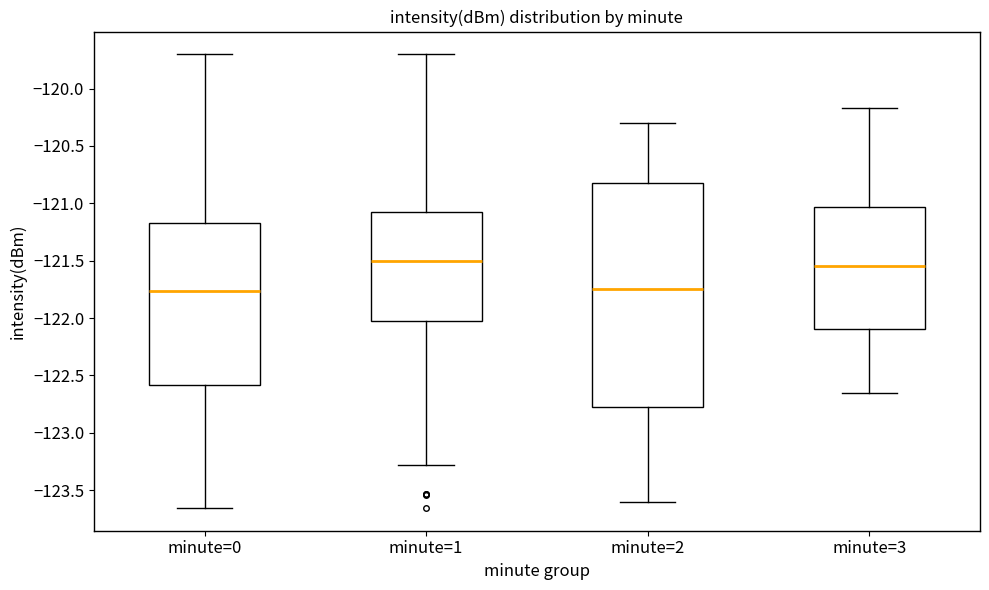

Comparing the boxes themselves (not the whiskers), which one is the tallest?

minute=2